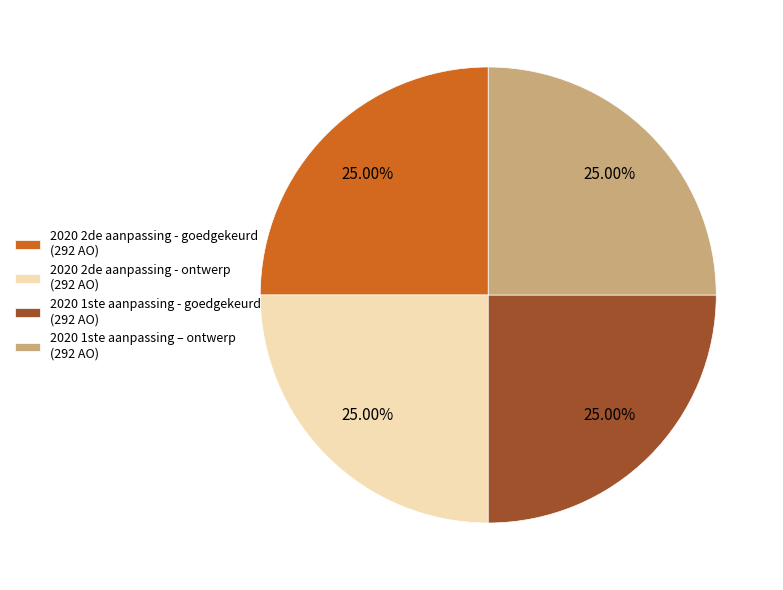

Does 2020 1ste aanpassing – ontwerp (292 AO) represent more than half of the total?

No